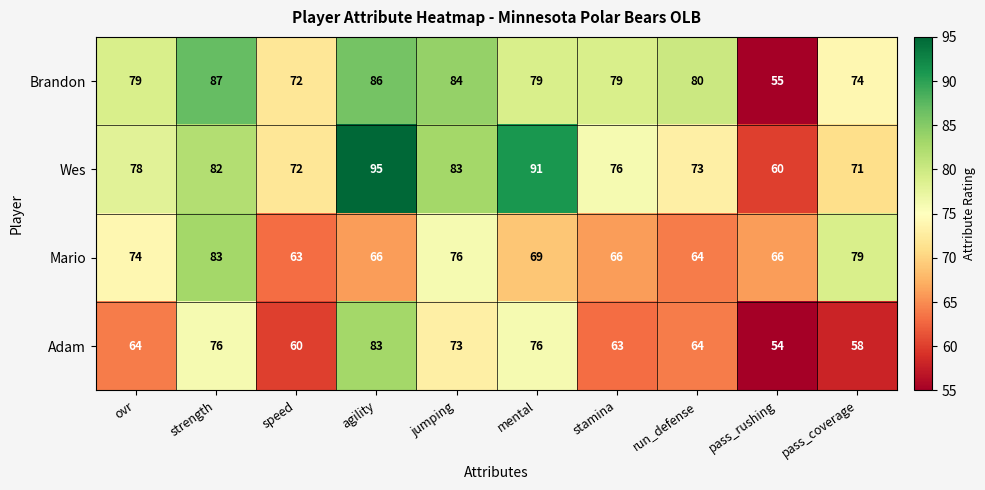

At which label does Mario first exceed 69?

ovr